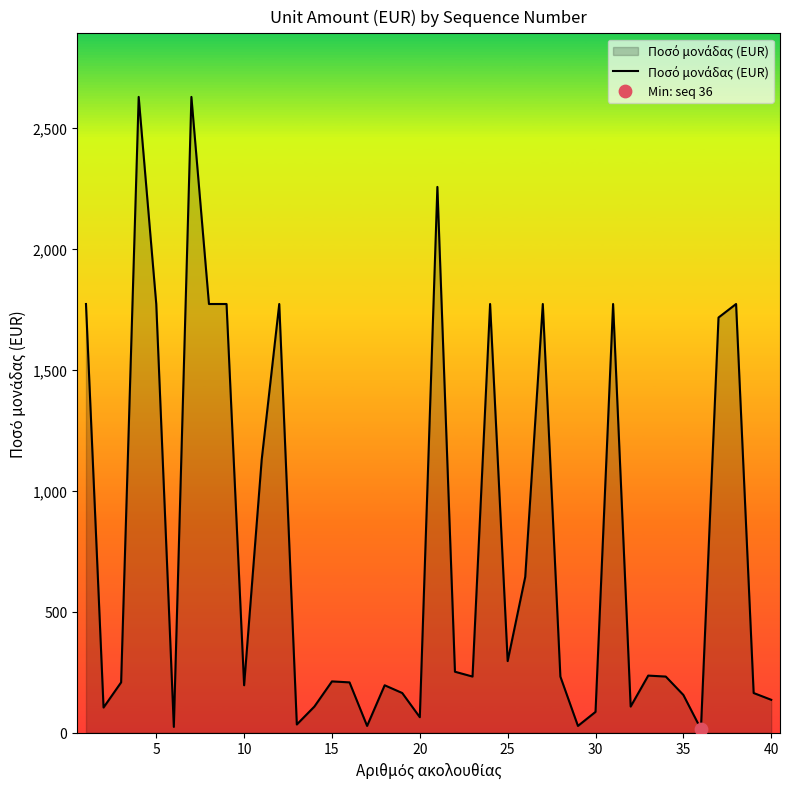

What is the greatest value displayed?

2628